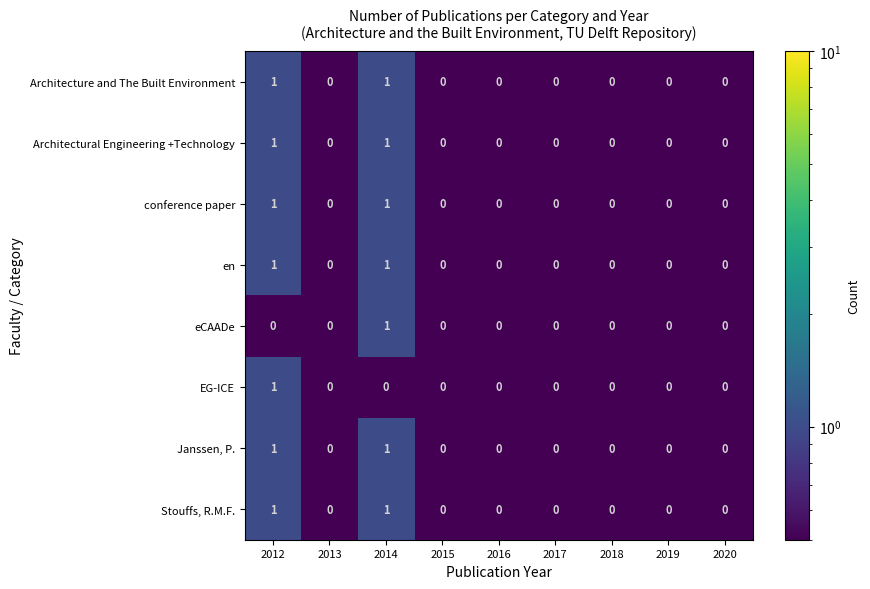

Count the conference paper values in the range 0 to 1.

9